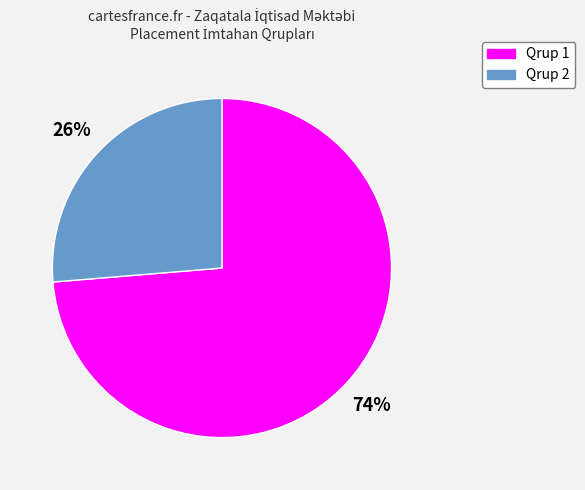

To the nearest percent, what is the combined percentage of Qrup 2 and Qrup 1?

100%